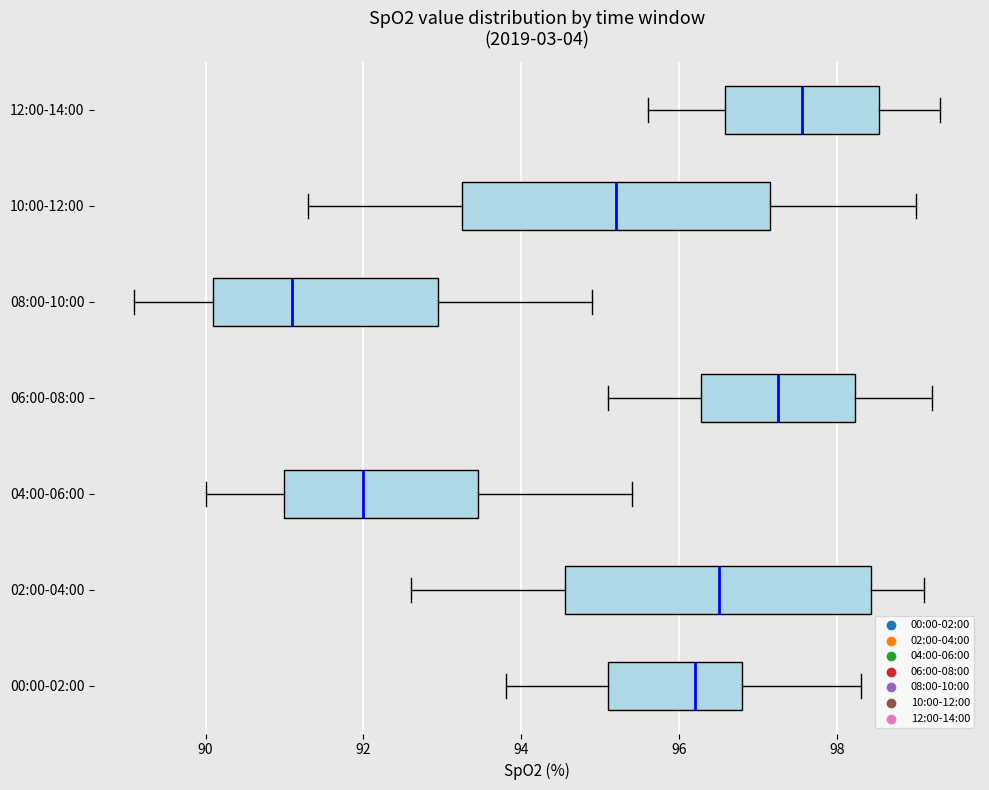

Reading bottom to top, read every box against the x-axis: the position of its median line, the range the box covers, and the ends of its whiskers. The values are not printed on the chart, so give them approximately, as read against the axis.

00:00-02:00: median 96.2, box 95.2 to 96.8, whiskers 93.8 to 98.4
02:00-04:00: median 96.6, box 94.6 to 98.4, whiskers 92.6 to 99.2
04:00-06:00: median 92.0, box 91.0 to 93.4, whiskers 90.0 to 95.4
06:00-08:00: median 97.2, box 96.2 to 98.2, whiskers 95.2 to 99.2
08:00-10:00: median 91.2, box 90.2 to 93.0, whiskers 89.2 to 95.0
10:00-12:00: median 95.2, box 93.2 to 97.2, whiskers 91.4 to 99.0
12:00-14:00: median 97.6, box 96.6 to 98.6, whiskers 95.6 to 99.4